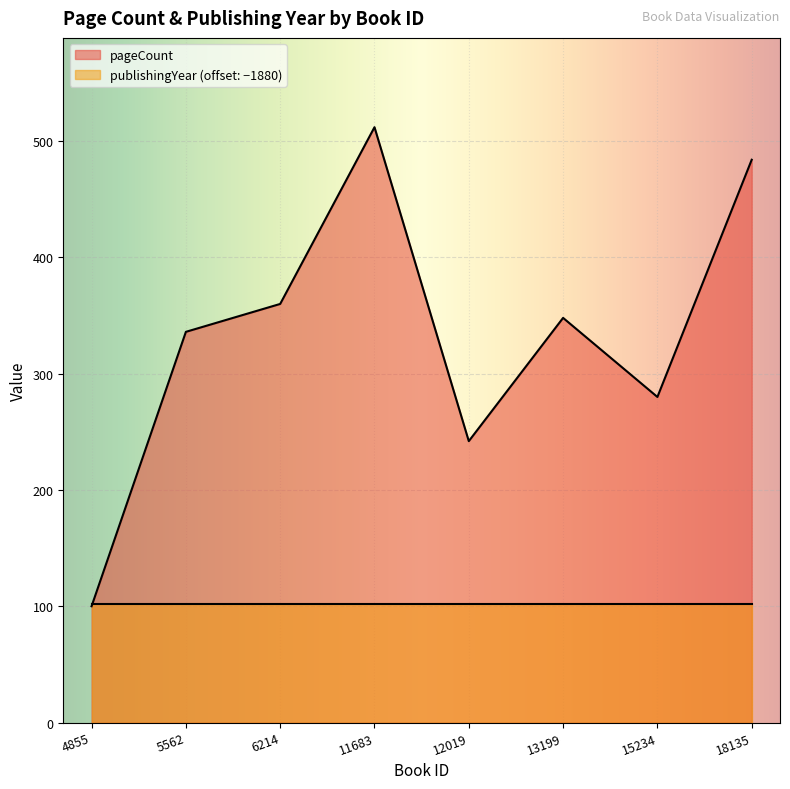

What is the change in value from 5562 to 12019?

-94